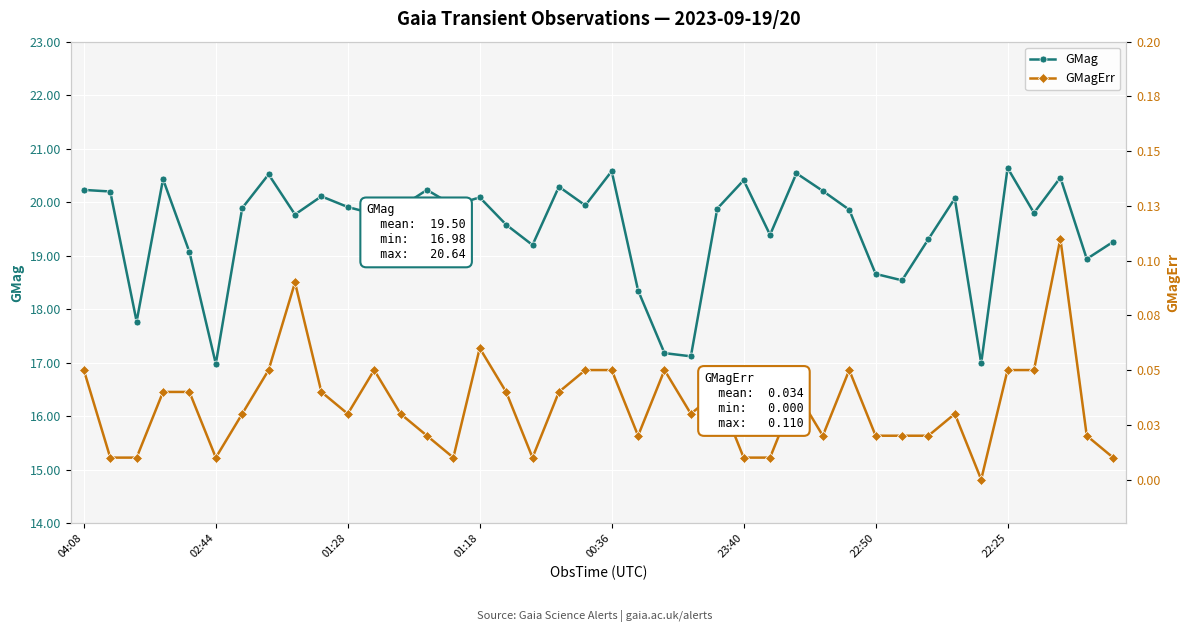

Rank the series by their average value, from highest to lowest.

GMag, GMagErr